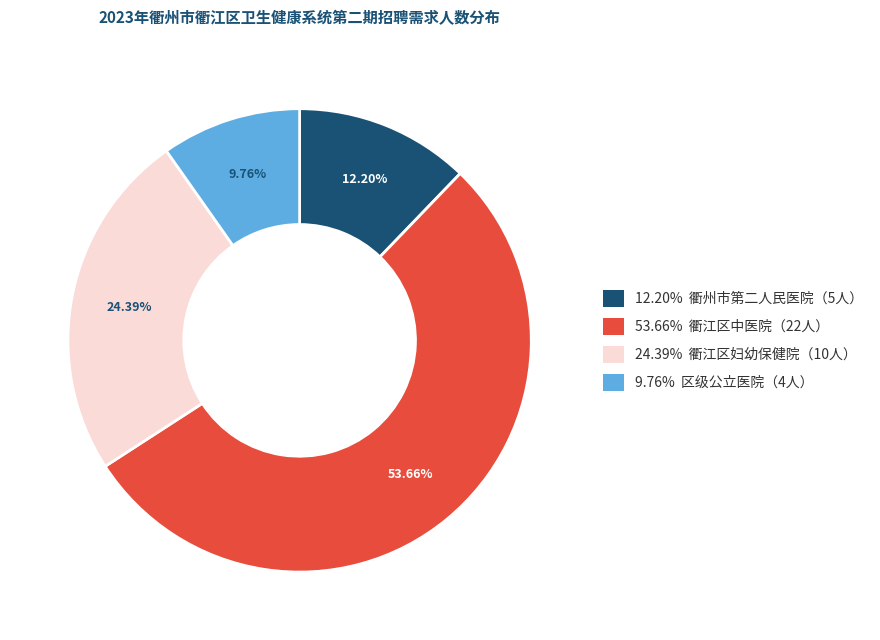

Is there a majority slice in this chart?

Yes